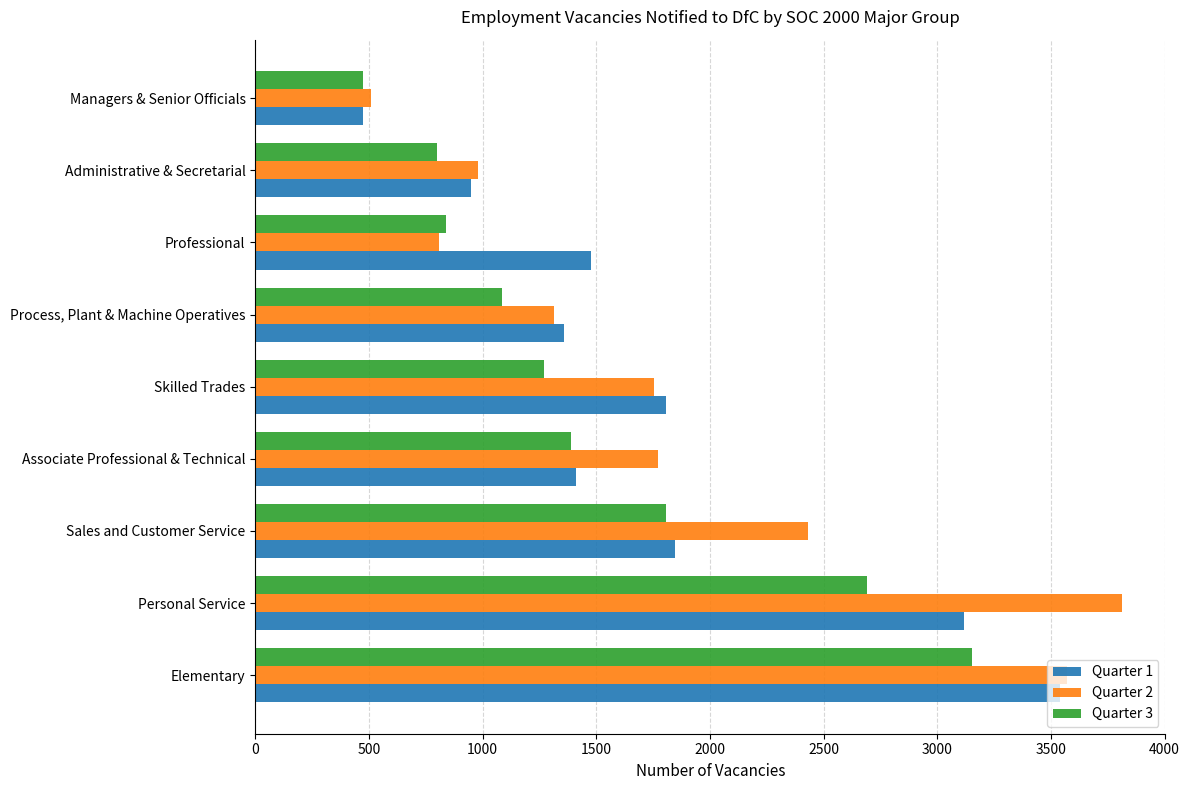

What is the difference between the second highest and minimum values in the Quarter 2 series?

3062